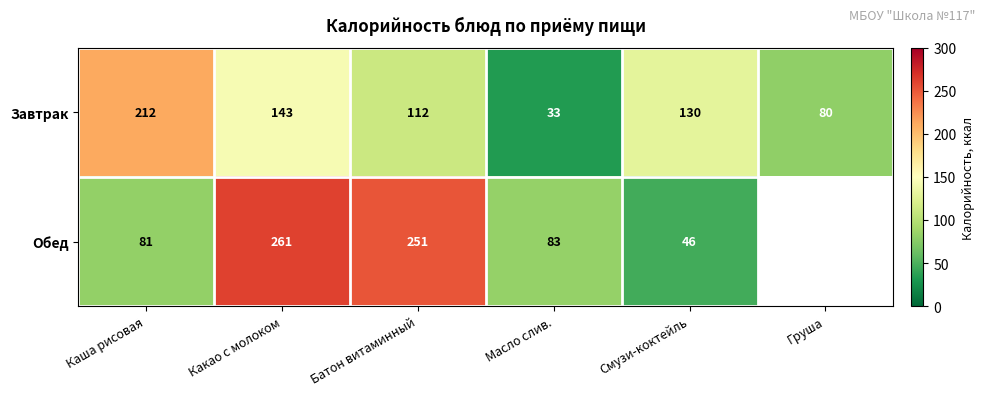

The value of Обед at Какао с молоком is 453.1. True or false?

False